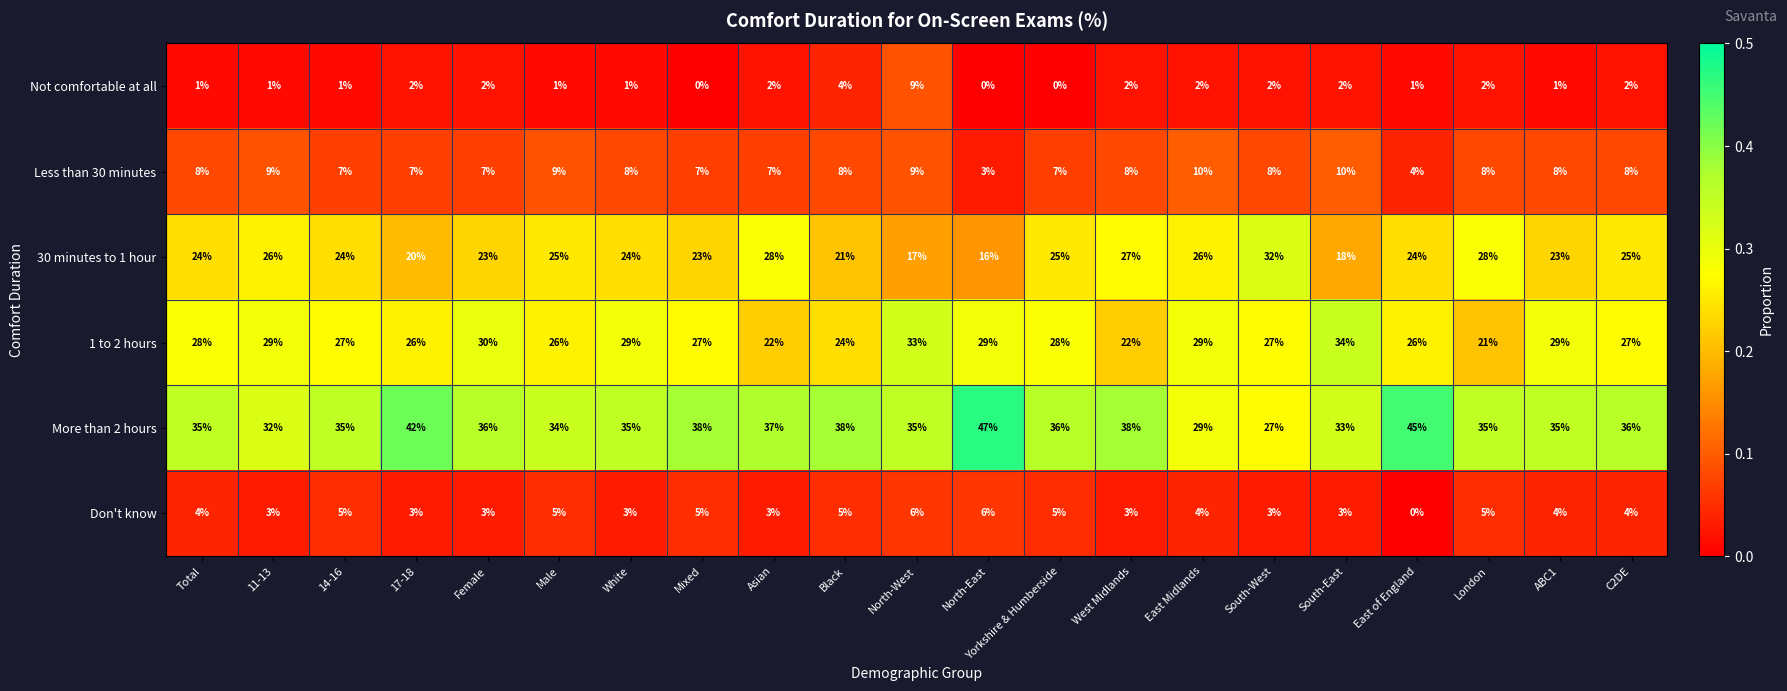

At which category is the sum across all series the highest?

North-West